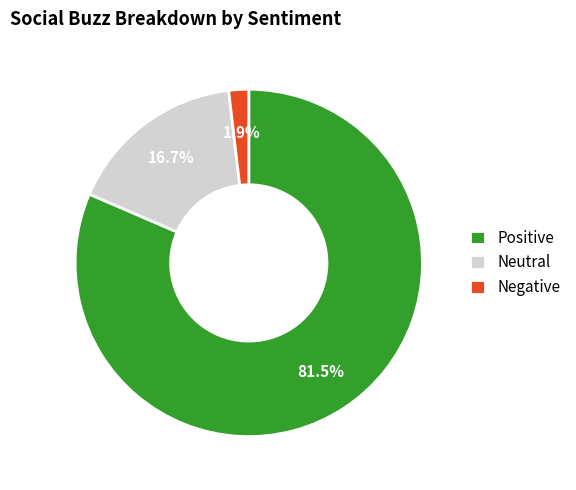

What is the majority slice?

Positive